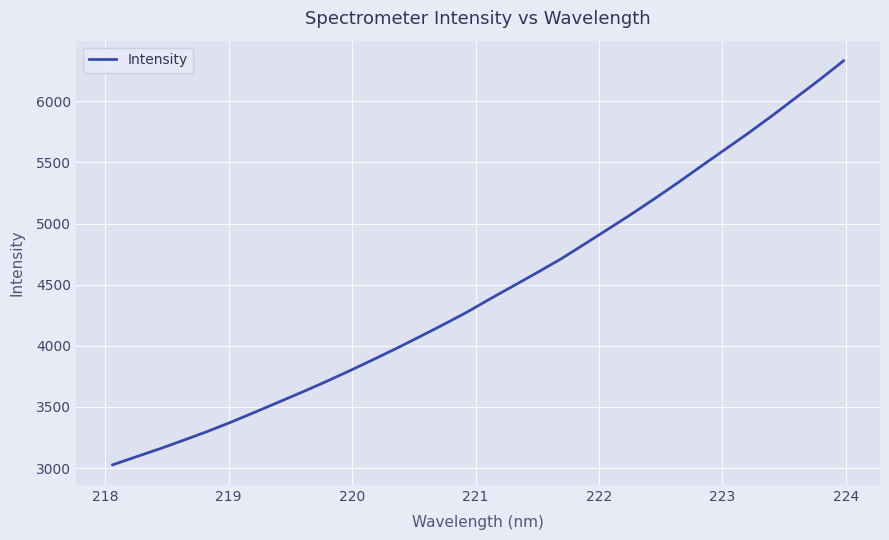

What is the minimum value shown in the chart?

3026.6